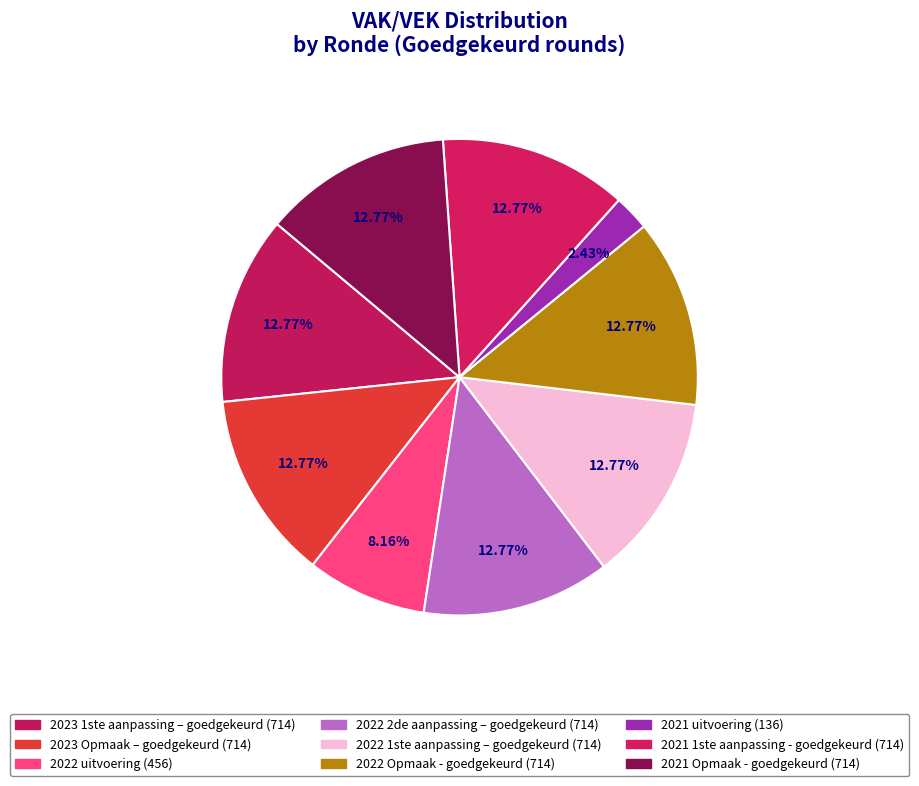

Which has a higher value, 2022 2de aanpassing – goedgekeurd or 2023 1ste aanpassing – goedgekeurd?

2022 2de aanpassing – goedgekeurd